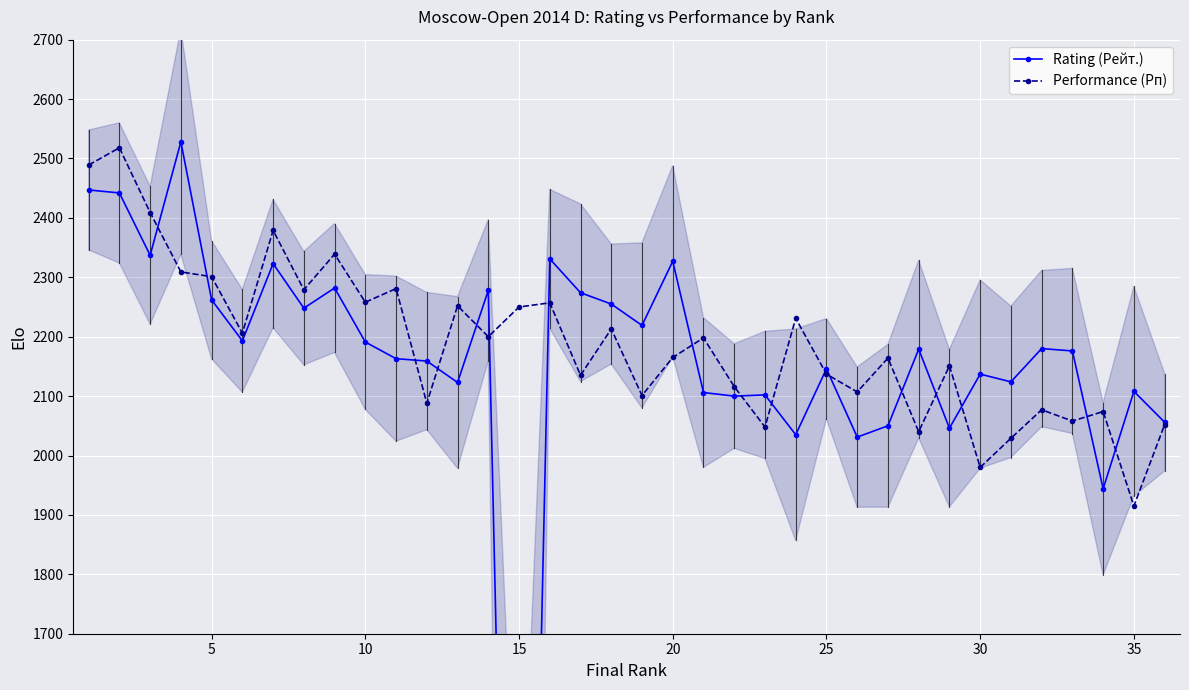

What is the maximum value for Performance (Рп)?

2518